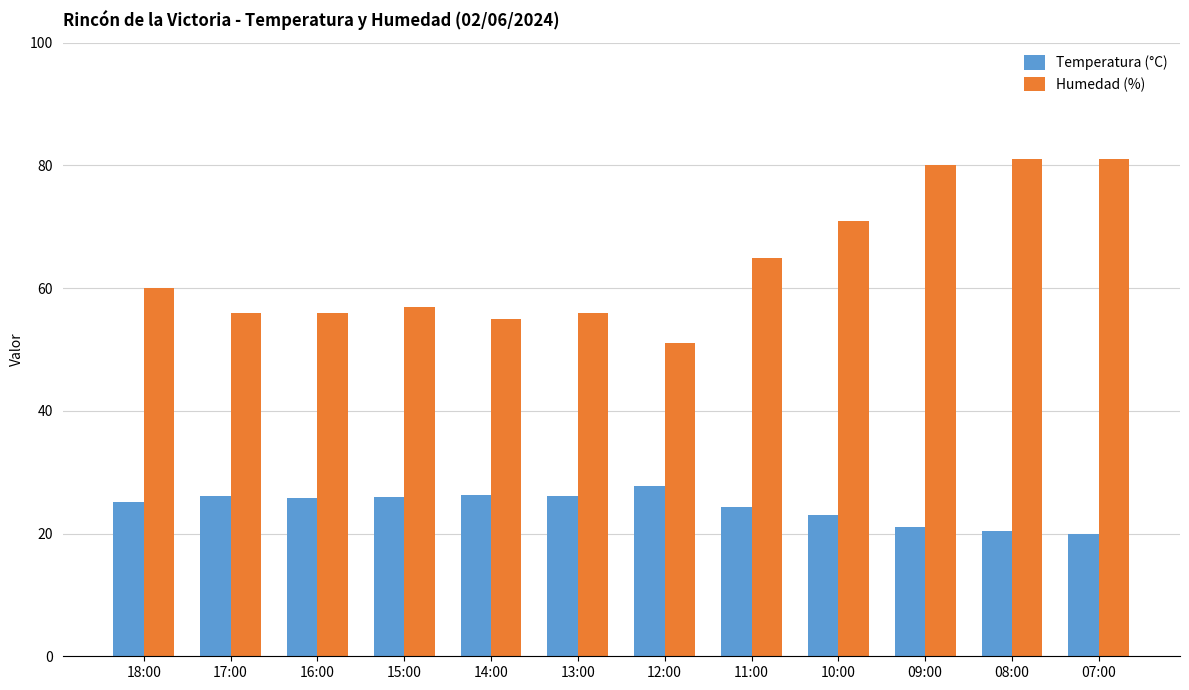

How many distinct data groups are displayed?

2